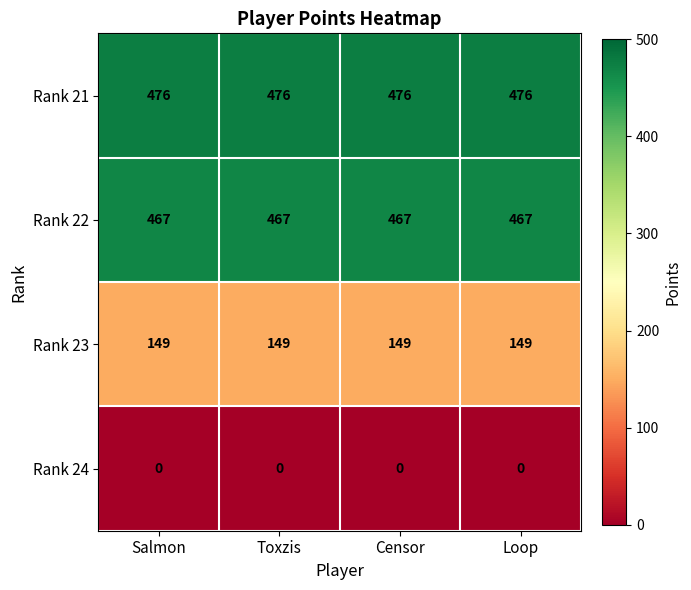

Rank the series at Loop from lowest to highest value.

Rank 24, Rank 23, Rank 22, Rank 21